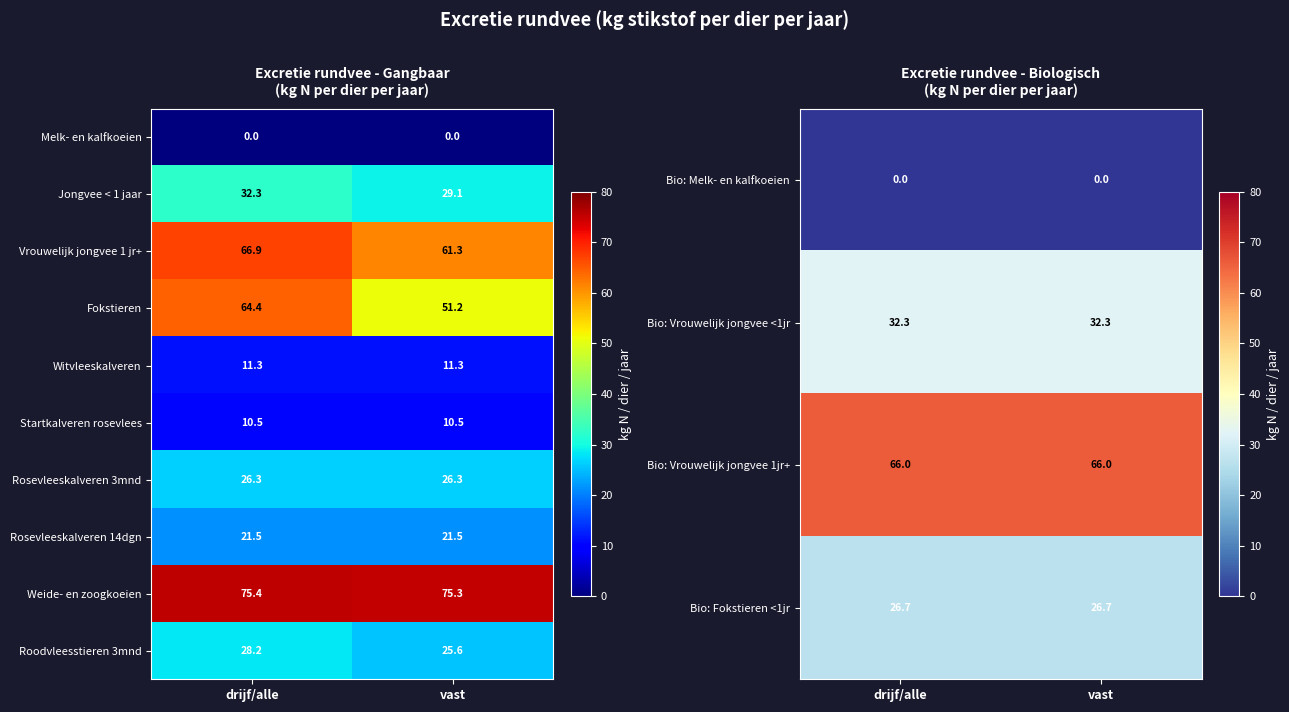

At which category does the chart reach its peak across all series?

drijf/alle